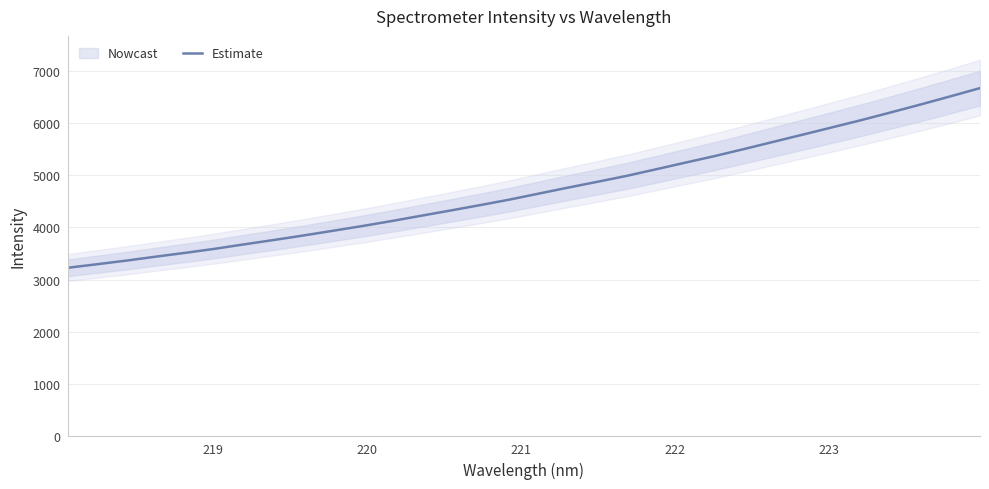

How many distinct data groups are displayed?

1